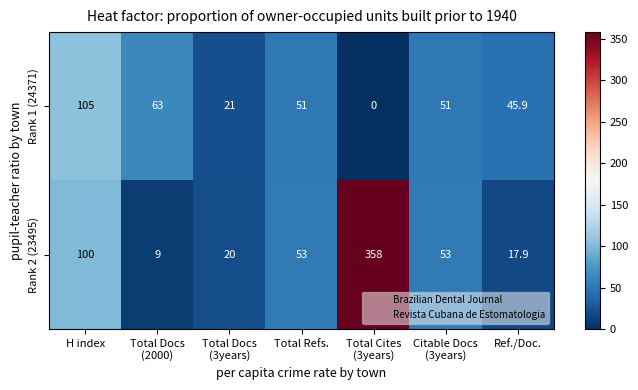

At H index, list the series in order from smallest to largest.

Rank 2 (23495), Rank 1 (24371)